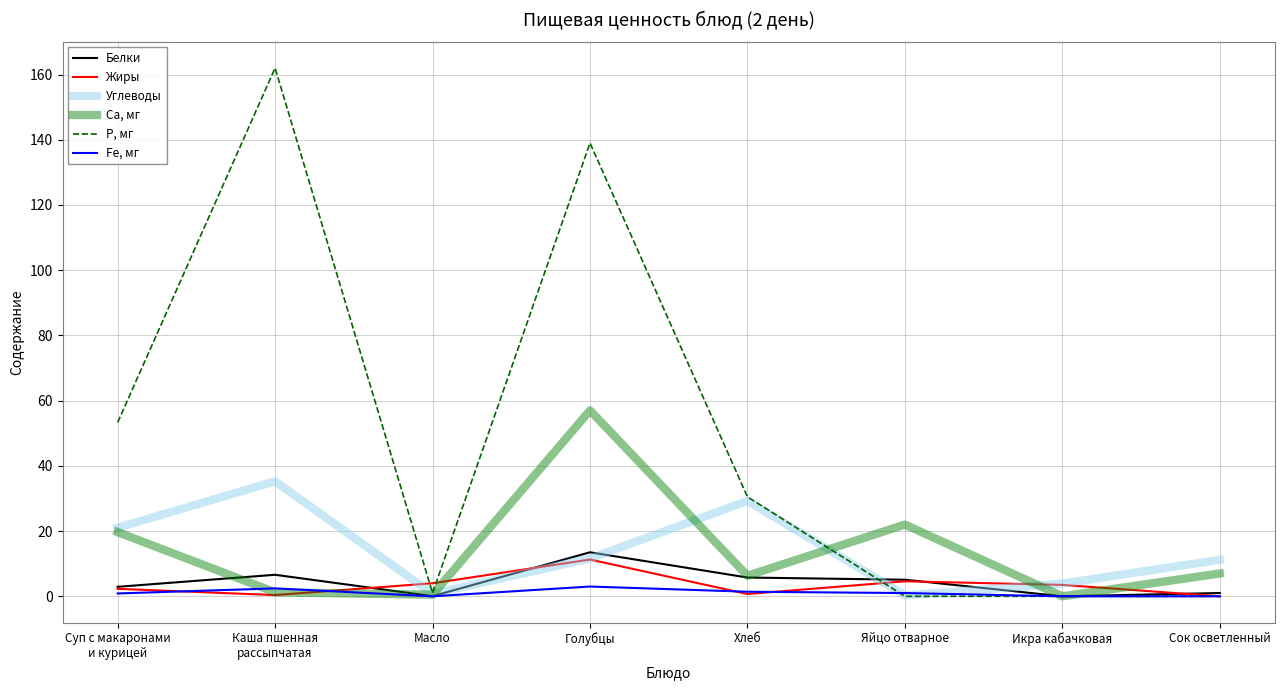

Count the number of categories in the chart.

8